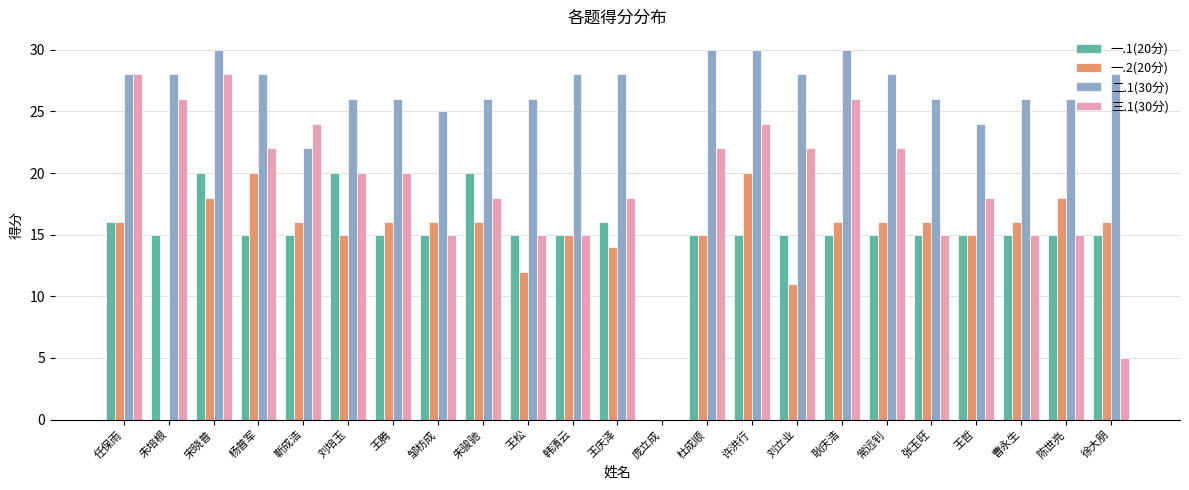

What is the total value across all series at 王松?

68